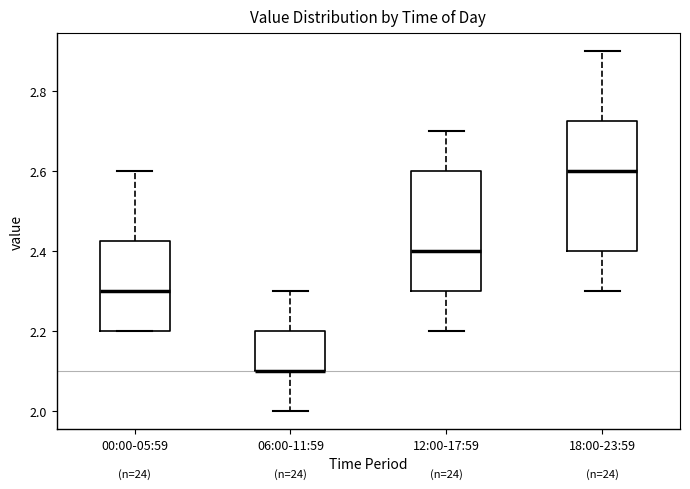

Where does the median line of the box for 12:00-17:59 sit on the y-axis? The values are not printed on the chart, so give them approximately, as read against the axis.

2.40